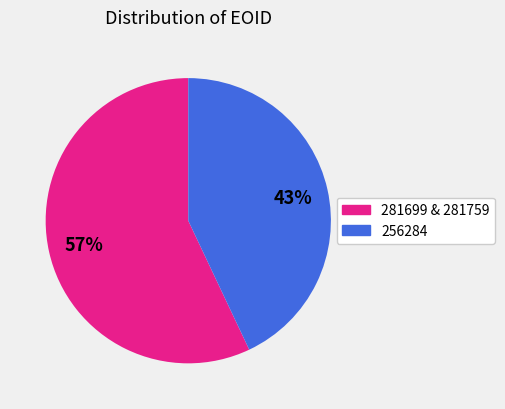

Is there a majority slice in this chart?

Yes